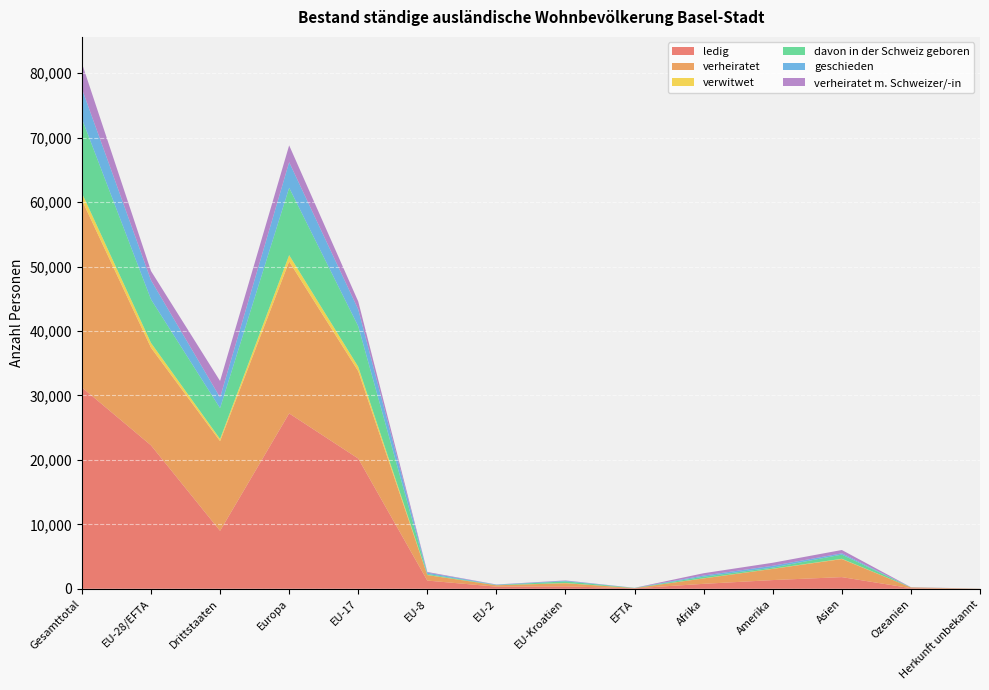

Reading left to right, extract all data points from this chart.

ledig: Gesamttotal=31246	EU-28/EFTA=22257	Drittstaaten=8989	Europa=27211	EU-17=20207	EU-8=1273	EU-2=329	EU-Kroatien=373	EFTA=75	Afrika=768	Amerika=1352	Asien=1811	Ozeanien=92	Herkunft unbekannt=12
verheiratet: Gesamttotal=29070	EU-28/EFTA=15152	Drittstaaten=13918	Europa=23573	EU-17=13557	EU-8=856	EU-2=215	EU-Kroatien=490	EFTA=34	Afrika=840	Amerika=1736	Asien=2798	Ozeanien=115	Herkunft unbekannt=8
verwitwet: Gesamttotal=1086	EU-28/EFTA=751	Drittstaaten=335	Europa=990	EU-17=688	EU-8=26	EU-2=5	EU-Kroatien=32	EFTA=0	Afrika=23	Amerika=24	Asien=48	Ozeanien=1	Herkunft unbekannt=0
davon in der Schweiz geboren: Gesamttotal=11536	EU-28/EFTA=6745	Drittstaaten=4791	Europa=10447	EU-17=6286	EU-8=144	EU-2=37	EU-Kroatien=254	EFTA=24	Afrika=245	Amerika=179	Asien=649	Ozeanien=9	Herkunft unbekannt=7
geschieden: Gesamttotal=4643	EU-28/EFTA=2976	Drittstaaten=1667	Europa=3974	EU-17=2614	EU-8=203	EU-2=51	EU-Kroatien=98	EFTA=10	Afrika=186	Amerika=277	Asien=198	Ozeanien=6	Herkunft unbekannt=2
verheiratet m. Schweizer/-in: Gesamttotal=3974	EU-28/EFTA=1428	Drittstaaten=2546	Europa=2607	EU-17=1229	EU-8=108	EU-2=32	EU-Kroatien=50	EFTA=9	Afrika=354	Amerika=471	Asien=515	Ozeanien=27	Herkunft unbekannt=0